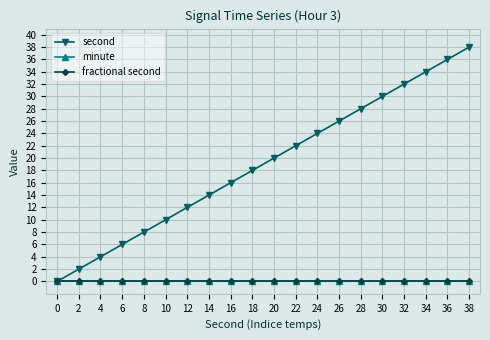

Does the chart have visible grid lines?

Yes